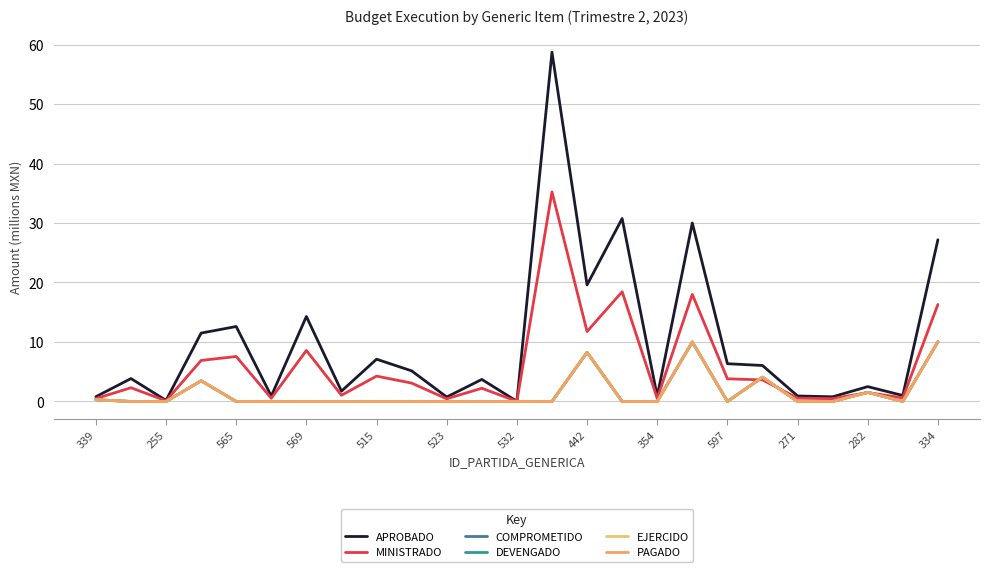

Reading left to right, transcribe all the data shown in this chart.

APROBADO: 0.8	3.8	0.2	11.5	12.6	0.9	14.3	1.7	7.1	5.1	0.7	3.7	0.0	58.7	19.6	30.7	0.9	30.0	6.3	6.0	0.9	0.8	2.5	1.0	27.2
MINISTRADO: 0.5	2.3	0.1	6.9	7.6	0.5	8.6	1.0	4.3	3.1	0.4	2.2	0.0	35.2	11.8	18.4	0.5	18.0	3.8	3.6	0.6	0.5	1.5	0.6	16.3
COMPROMETIDO: 0.3	0.0	0.0	3.5	0.0	0.0	0.0	0.0	0.0	0.0	0.0	0.0	0.0	0.0	8.3	0.0	0.0	10.0	0.0	4.1	0.0	0.0	1.5	0.0	10.0
DEVENGADO: 0.3	0.0	0.0	3.5	0.0	0.0	0.0	0.0	0.0	0.0	0.0	0.0	0.0	0.0	8.3	0.0	0.0	10.0	0.0	4.1	0.0	0.0	1.5	0.0	10.0
EJERCIDO: 0.3	0.0	0.0	3.5	0.0	0.0	0.0	0.0	0.0	0.0	0.0	0.0	0.0	0.0	8.3	0.0	0.0	10.0	0.0	4.1	0.0	0.0	1.5	0.0	10.0
PAGADO: 0.3	0.0	0.0	3.5	0.0	0.0	0.0	0.0	0.0	0.0	0.0	0.0	0.0	0.0	8.3	0.0	0.0	10.0	0.0	4.1	0.0	0.0	1.5	0.0	10.0